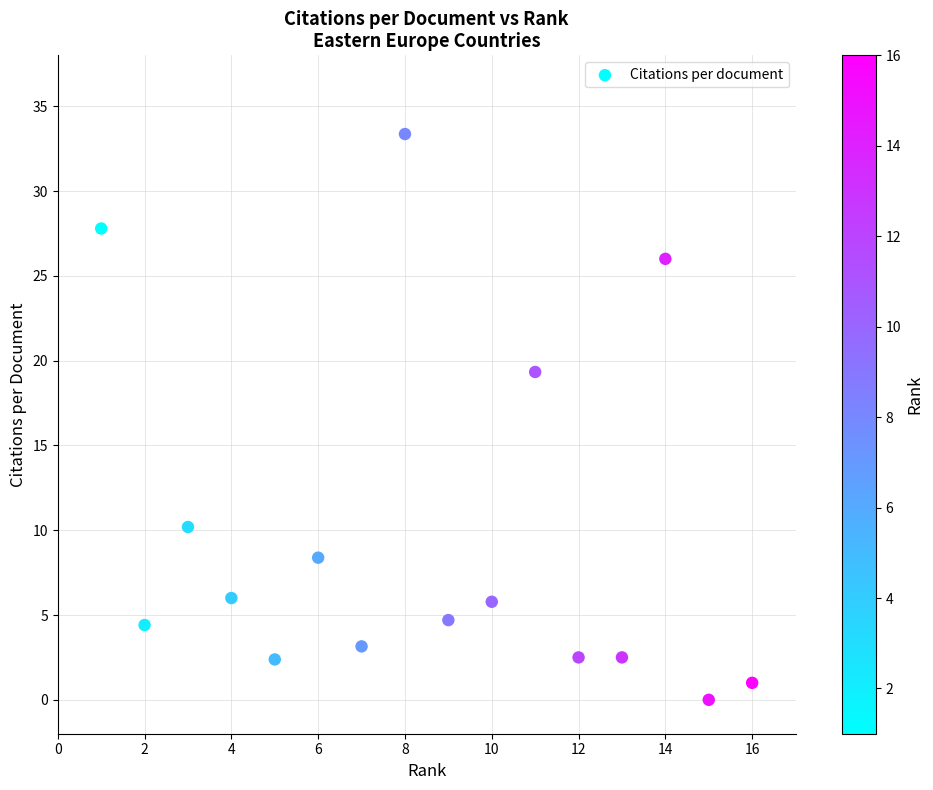

What Y value in the scatter plot is closest to 16?

19.3